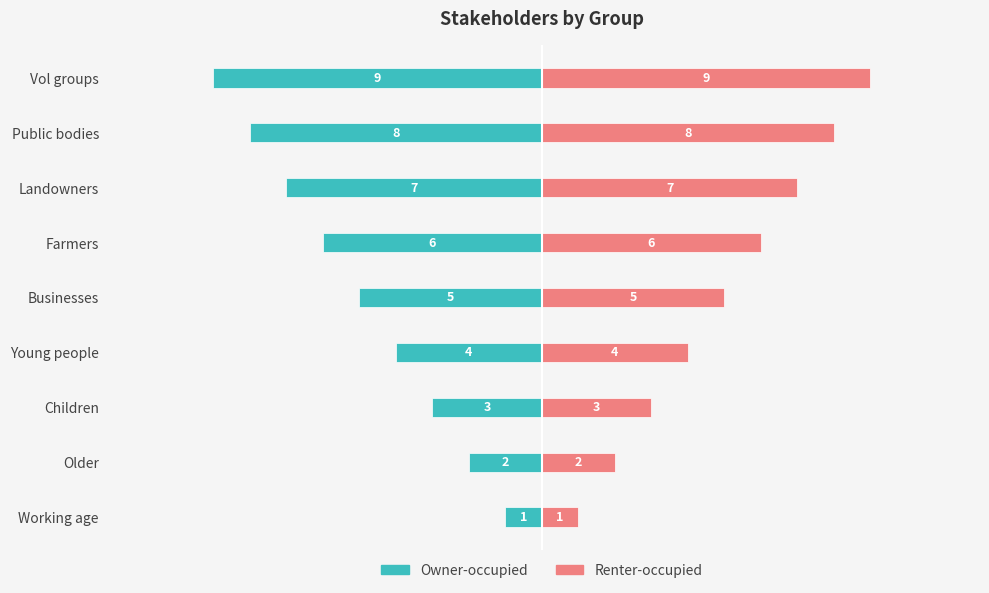

The value of Renter-occupied at Vol groups is 5. True or false?

False